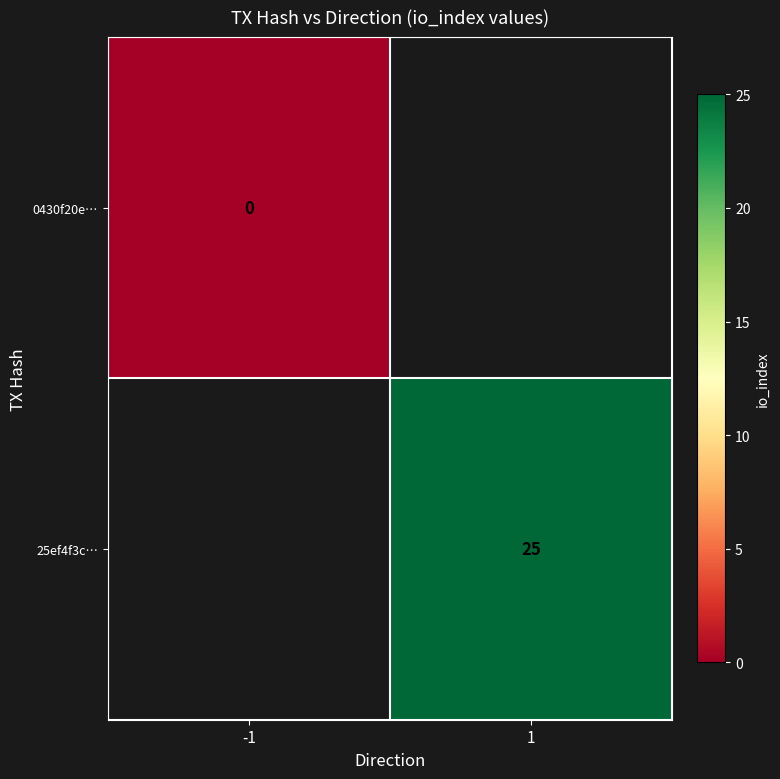

The 25ef4f3c… series shows 25 at 1. True or false?

True